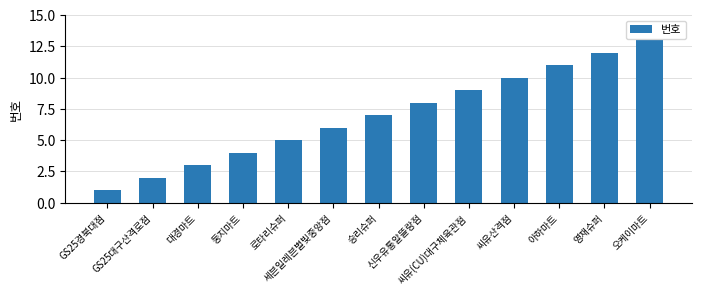

What is the value of the 2nd bar from the left?

2